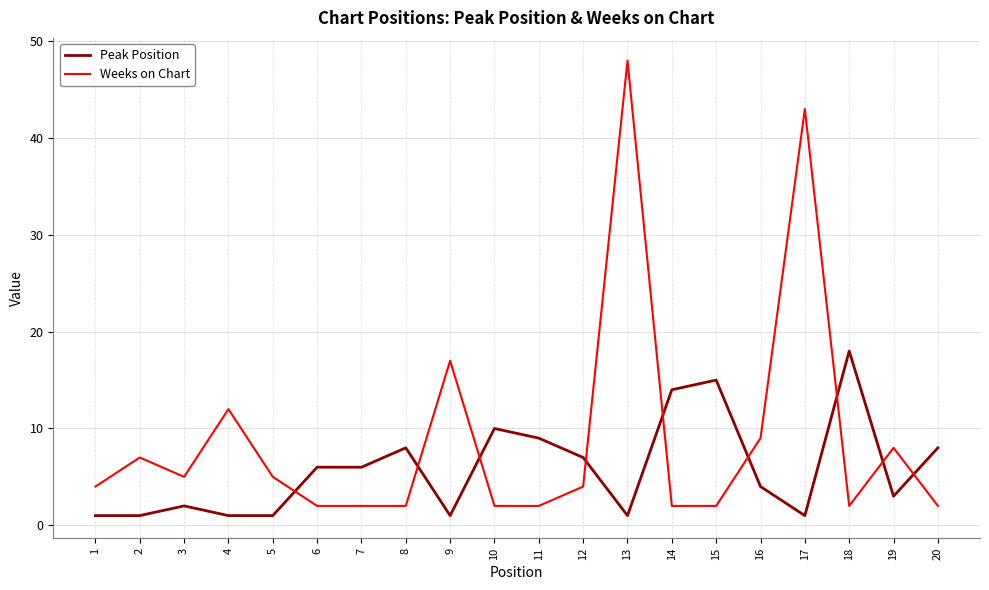

Reading left to right, list all the values displayed in this chart.

Peak Position: 1=1	2=1	3=2	4=1	5=1	6=6	7=6	8=8	9=1	10=10	11=9	12=7	13=1	14=14	15=15	16=4	17=1	18=18	19=3	20=8
Weeks on Chart: 1=4	2=7	3=5	4=12	5=5	6=2	7=2	8=2	9=17	10=2	11=2	12=4	13=48	14=2	15=2	16=9	17=43	18=2	19=8	20=2